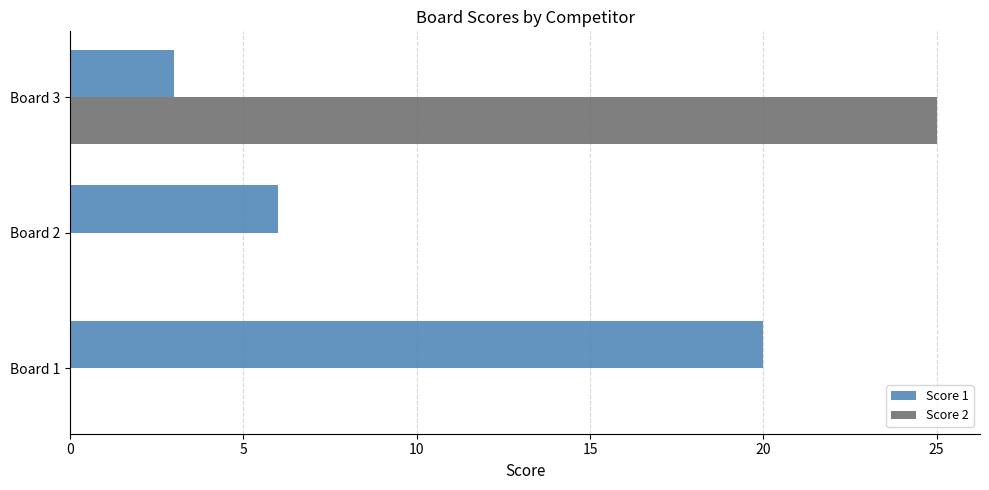

Between Board 1 and Board 2, which series saw the biggest shift?

Score 1